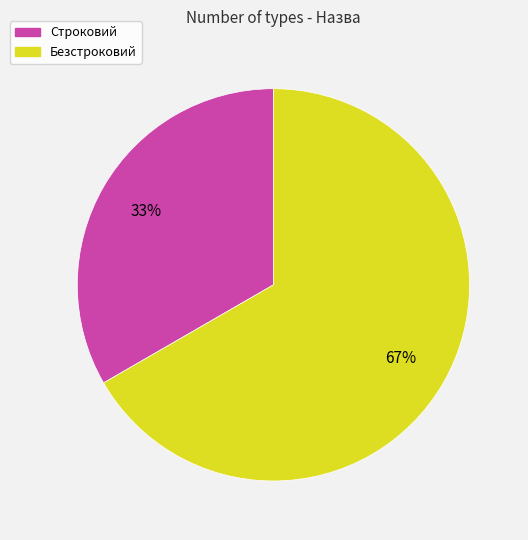

What percentage is the Безстроковий slice, to the nearest percent?

67%